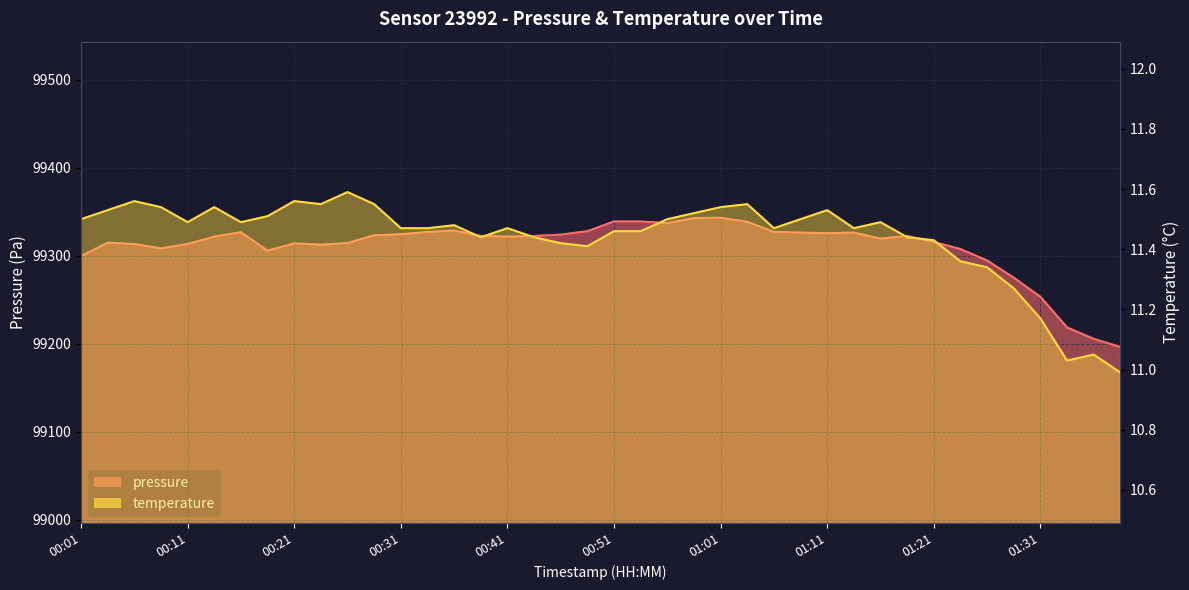

At which category is the sum across all series the highest?

01:01